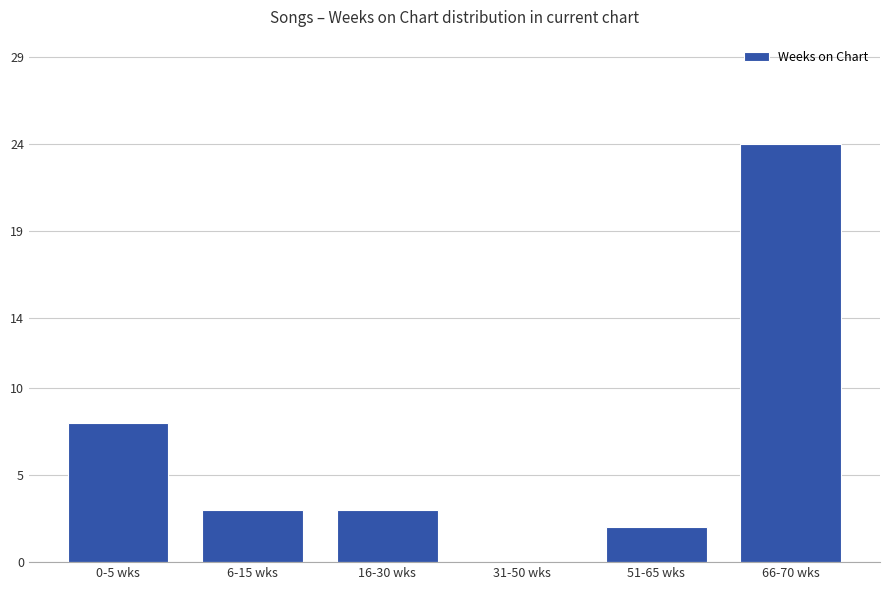

What is the greatest value displayed?

24